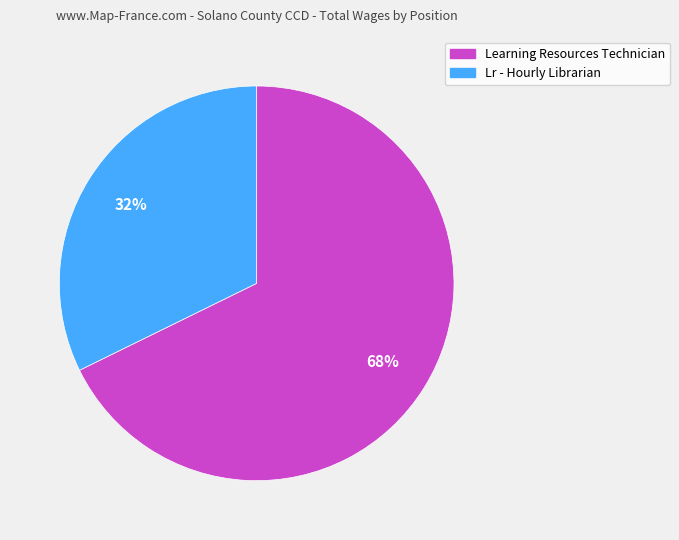

To the nearest percent, what is the combined percentage of Lr - Hourly Librarian and Learning Resources Technician?

100%